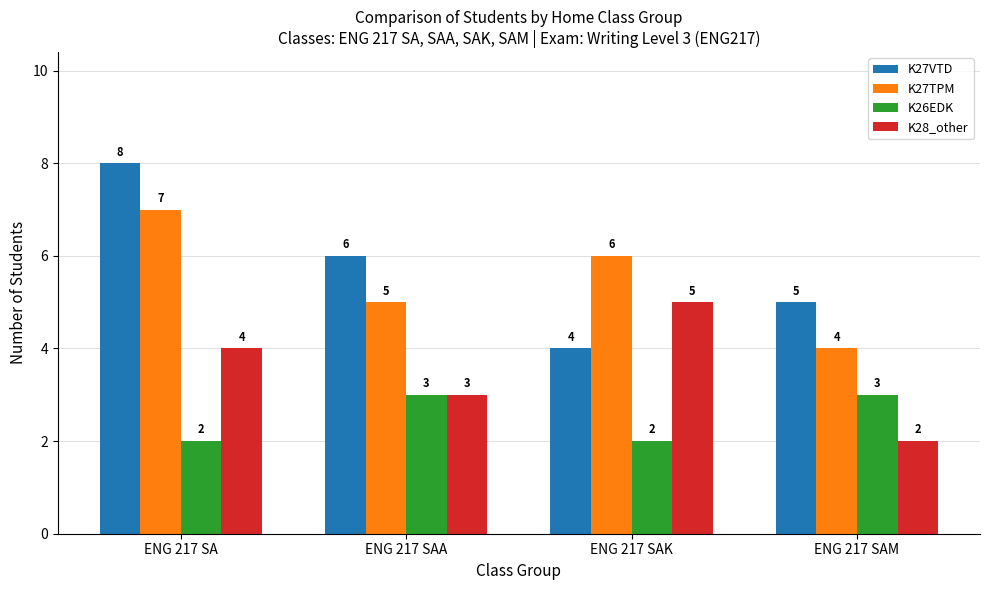

How many K27TPM values are between 5 and 7?

3